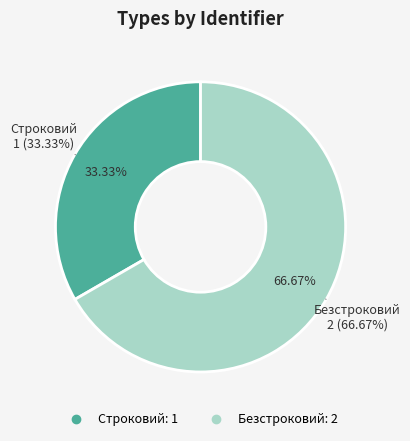

To the nearest percent, what is the combined percentage of Строковий and Безстроковий?

100%